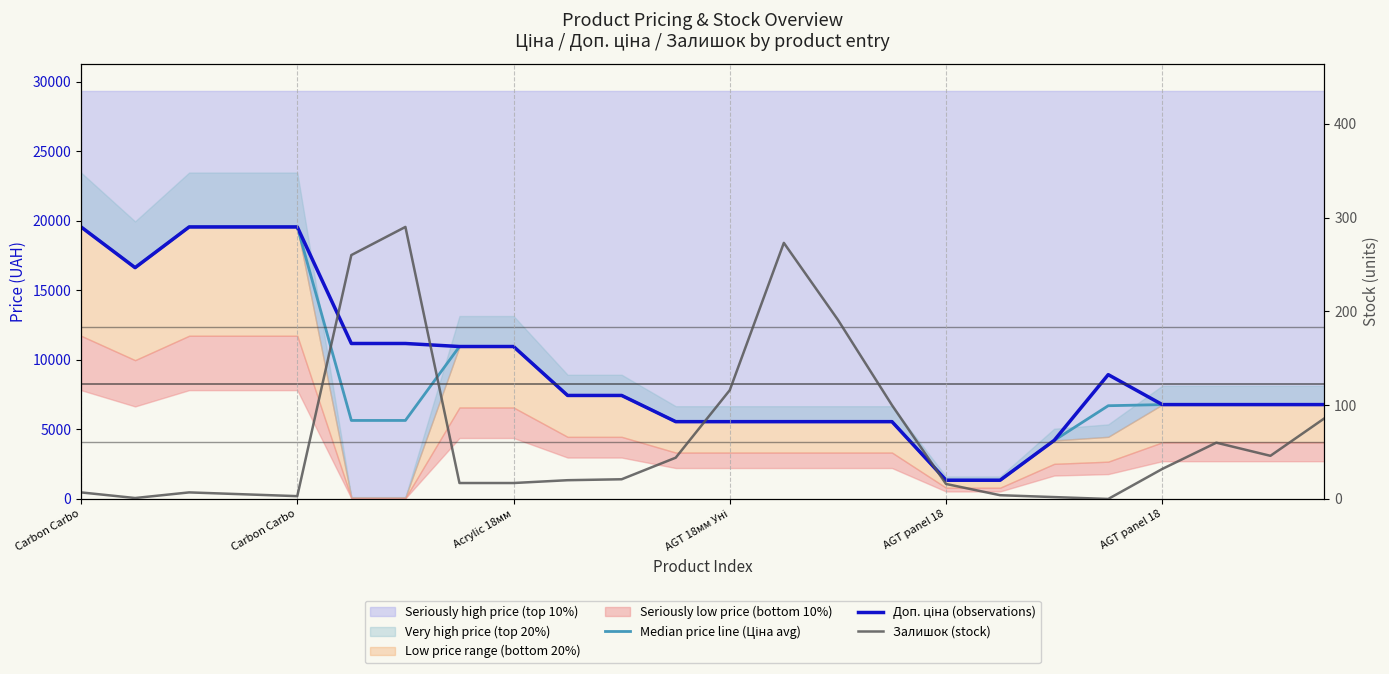

Which series changed the most between 17 and 18?

Доп. ціна (observations)